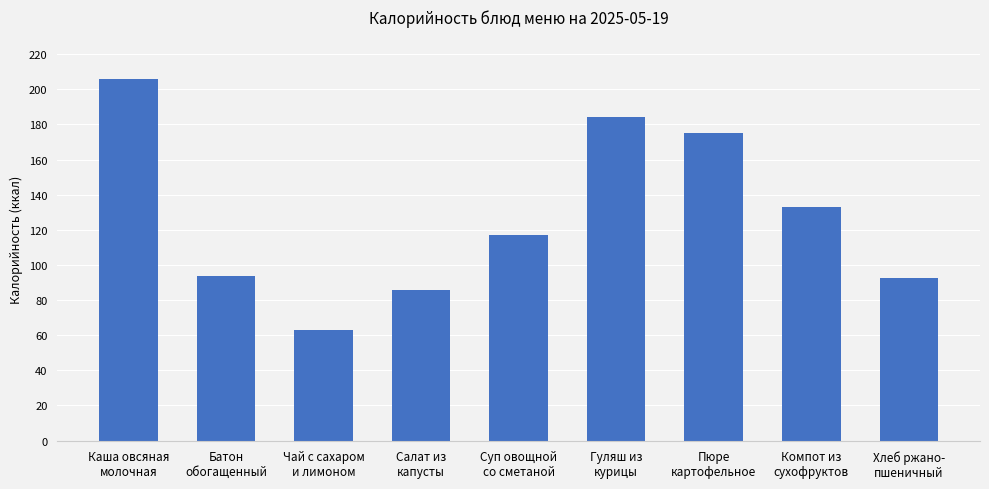

Is it true that the value at Батон
обогащенный is 93.5?

True